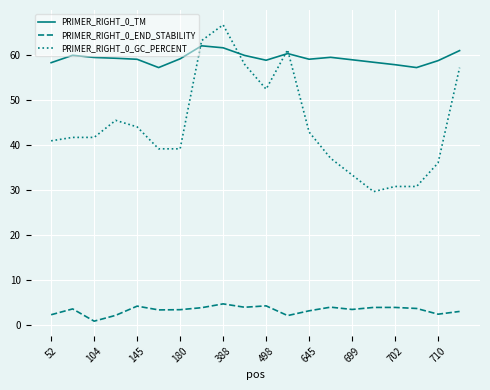

What are all the series names shown in the legend?

PRIMER_RIGHT_0_TM, PRIMER_RIGHT_0_END_STABILITY, PRIMER_RIGHT_0_GC_PERCENT